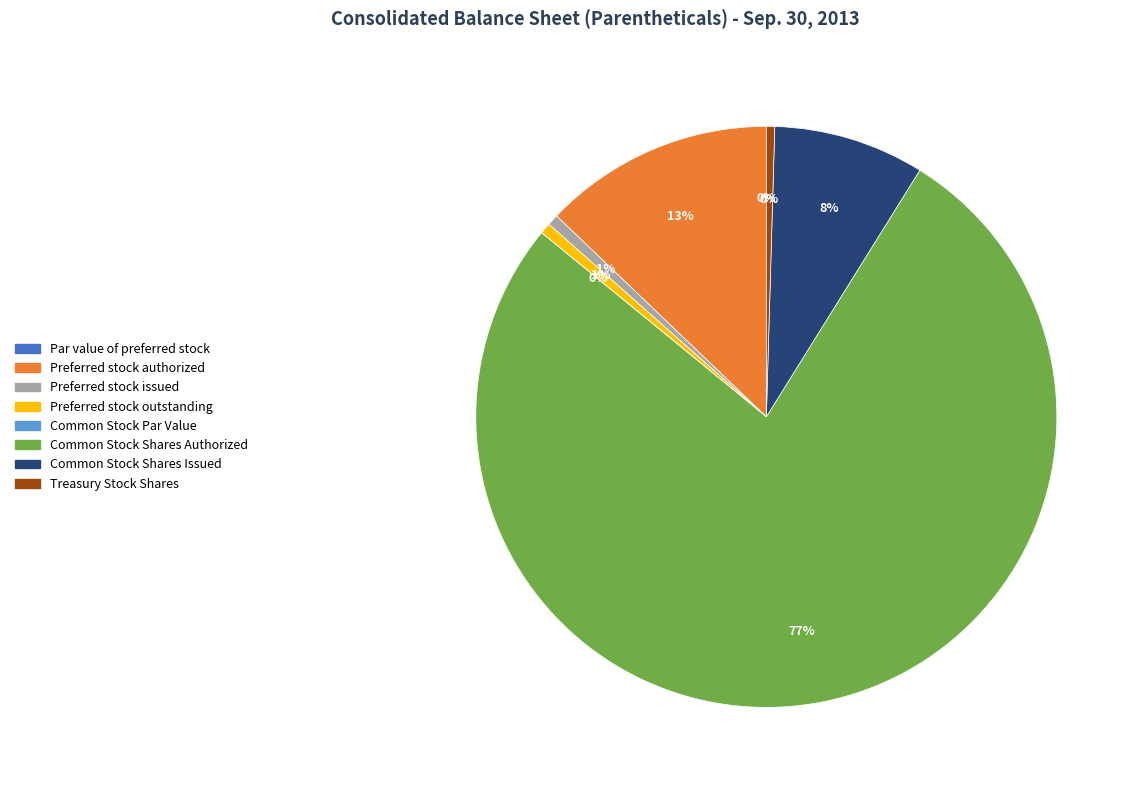

Does Common Stock Shares Authorized represent more than half of the total?

Yes